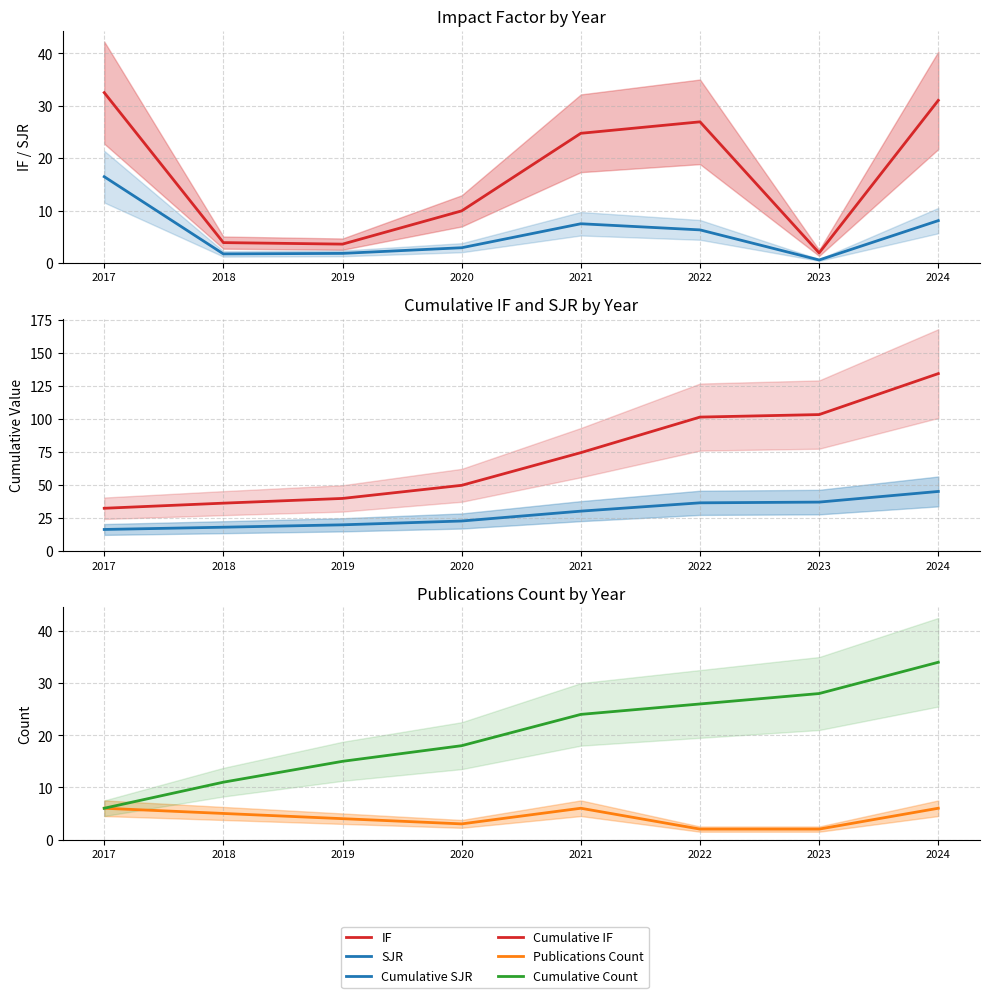

True or false: Cumulative Count has a value of 14.1 at 2022.

False